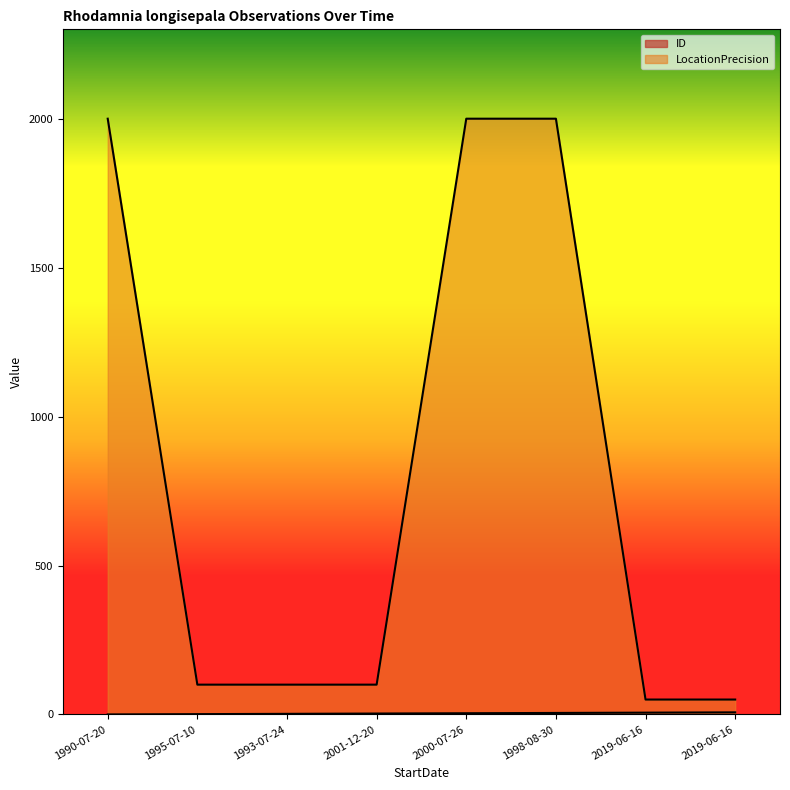

Reading right to left, what are all the values shown in this chart?

ID: 2019-06-16=7	2019-06-16=6	1998-08-30=5	2000-07-26=4	2001-12-20=3	1993-07-24=2	1995-07-10=1	1990-07-20=0
LocationPrecision: 2019-06-16=50	2019-06-16=50	1998-08-30=2000	2000-07-26=2000	2001-12-20=100	1993-07-24=100	1995-07-10=100	1990-07-20=2000